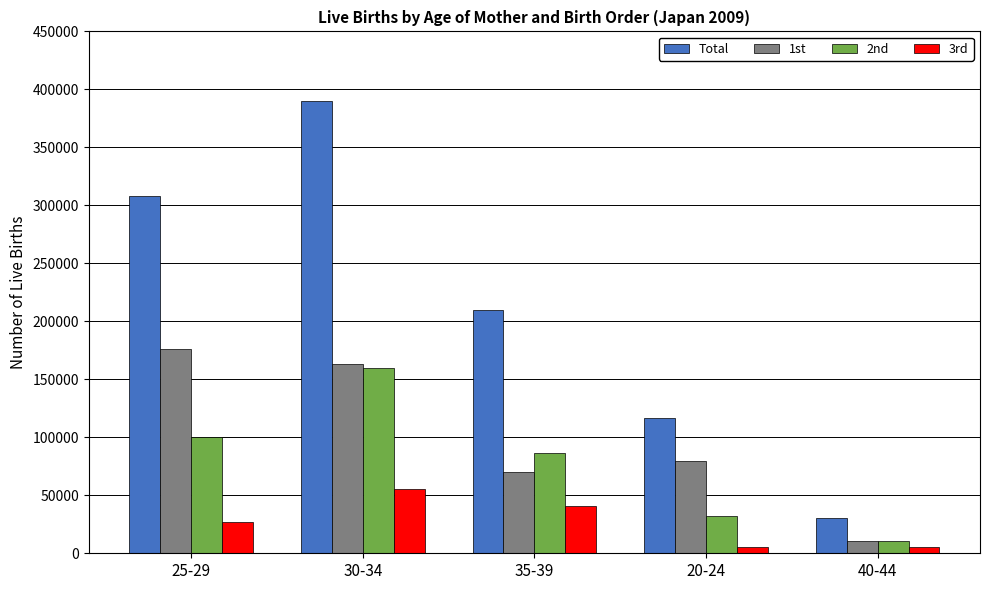

What is the difference between the 3rd values at 25-29 and 35-39?

14467